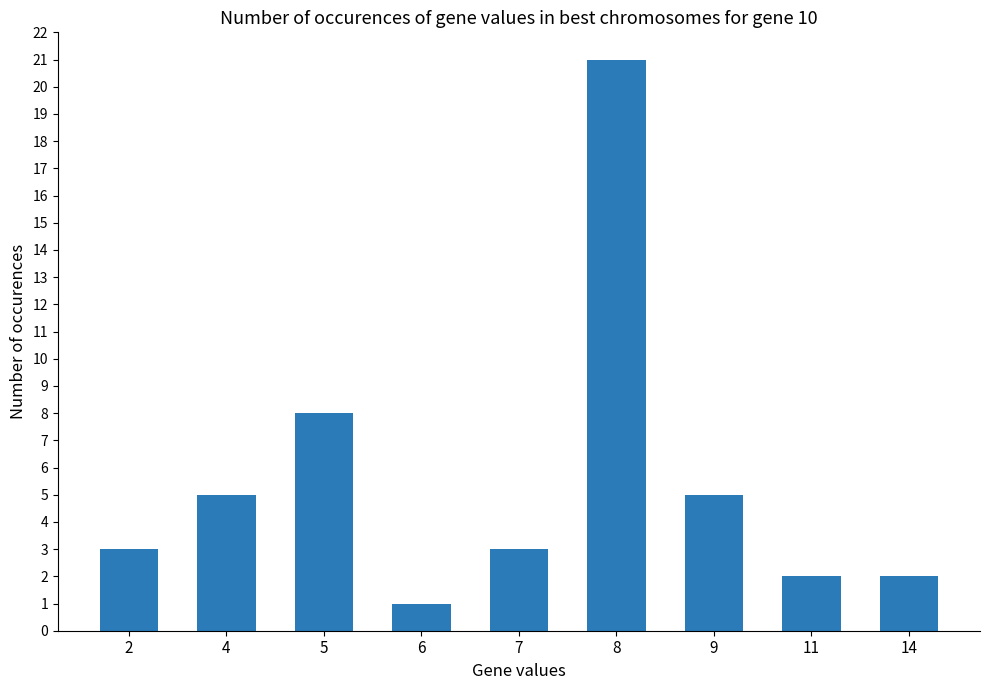

Does the chart contain stacked bars?

No